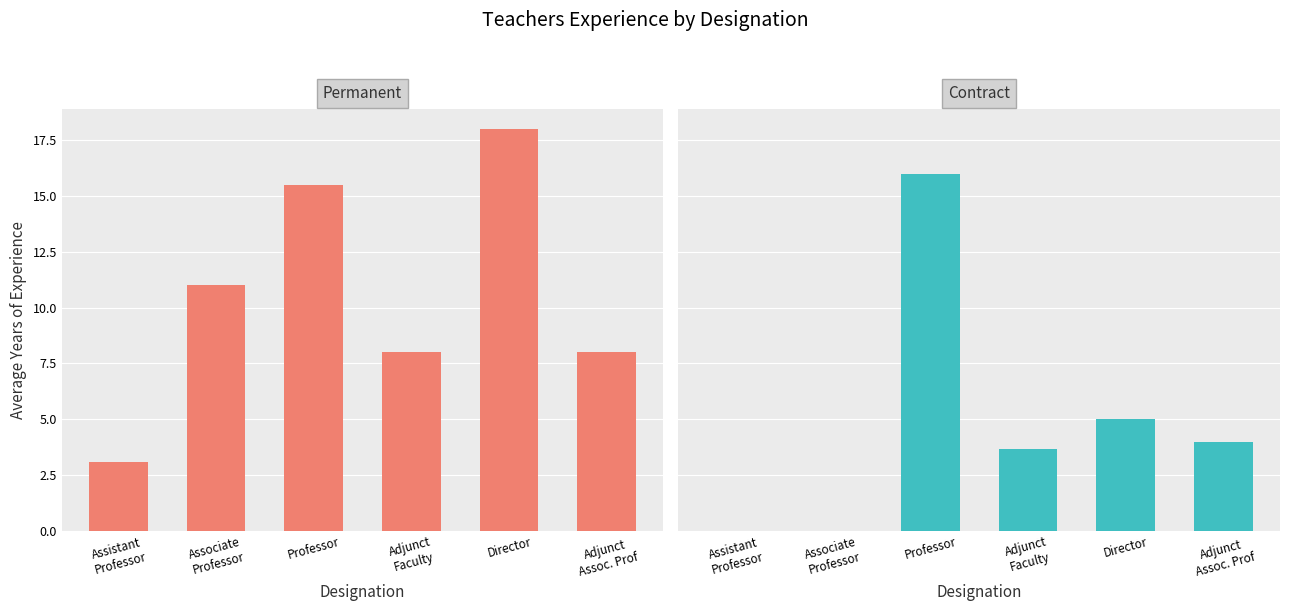

Is the value of Permanent at Director greater than the value of Contract at Professor?

Yes